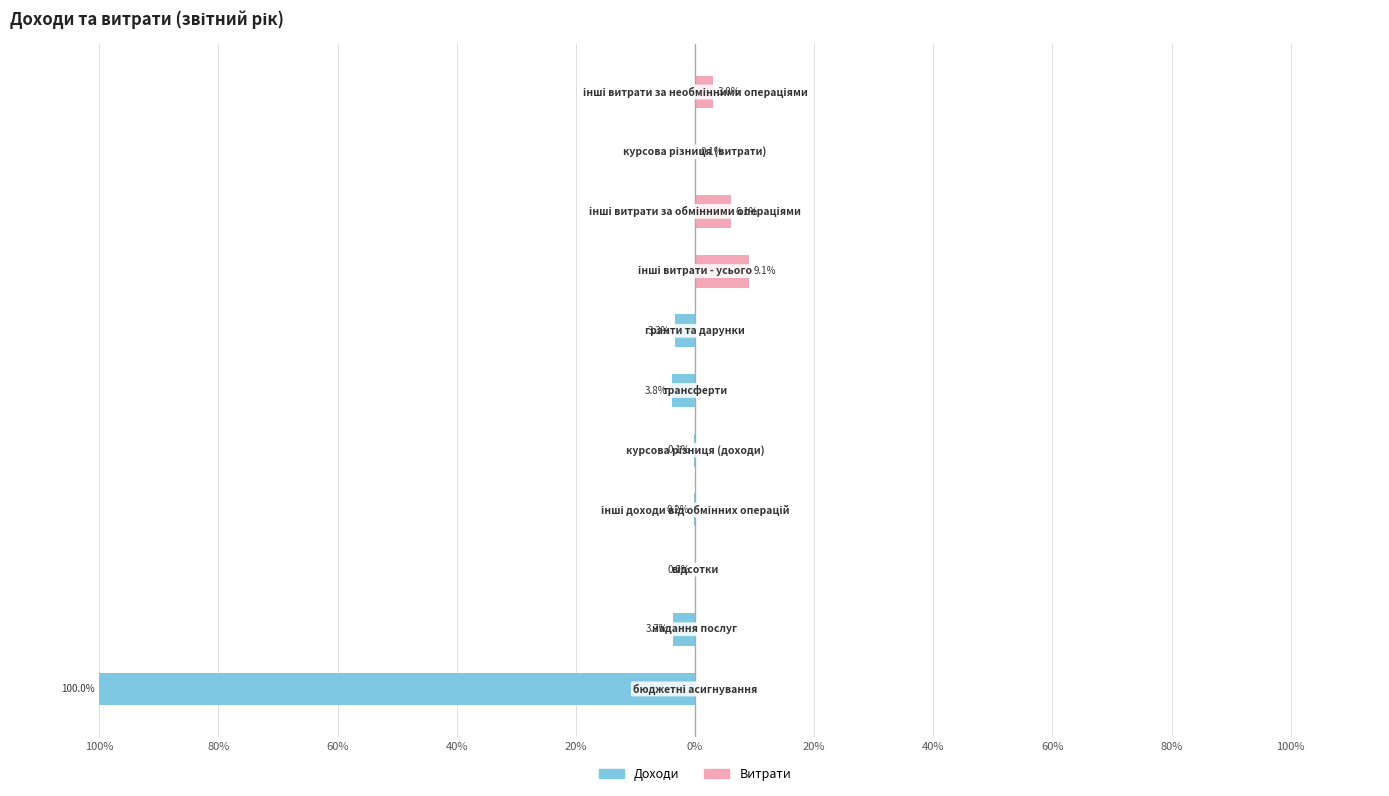

What is the label of the 11th bar from the left?

100%